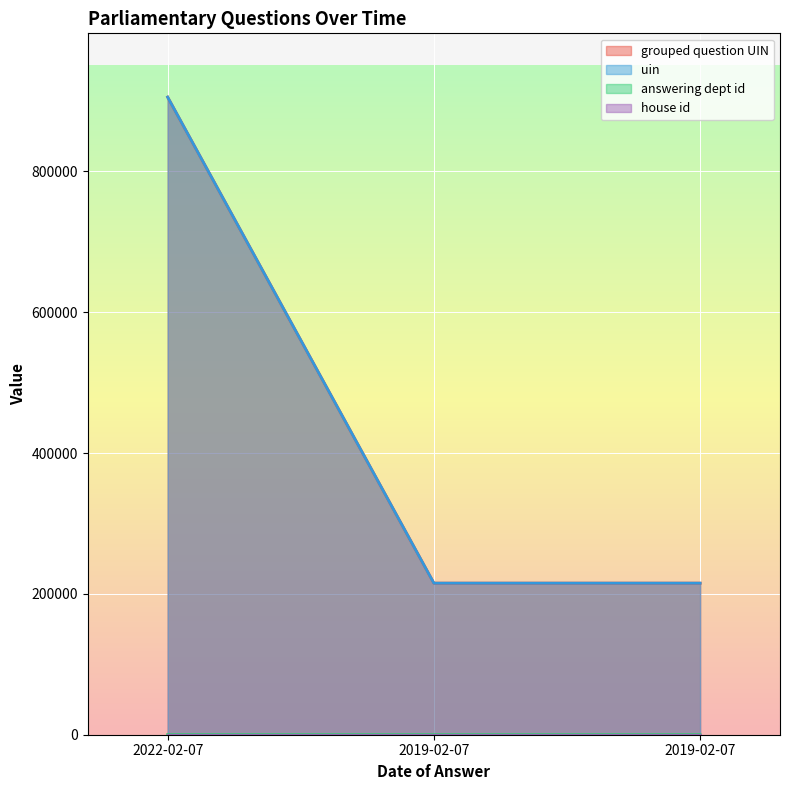

What is the approximate value of grouped question UIN at 2019-02-07, to the nearest 10?

215240